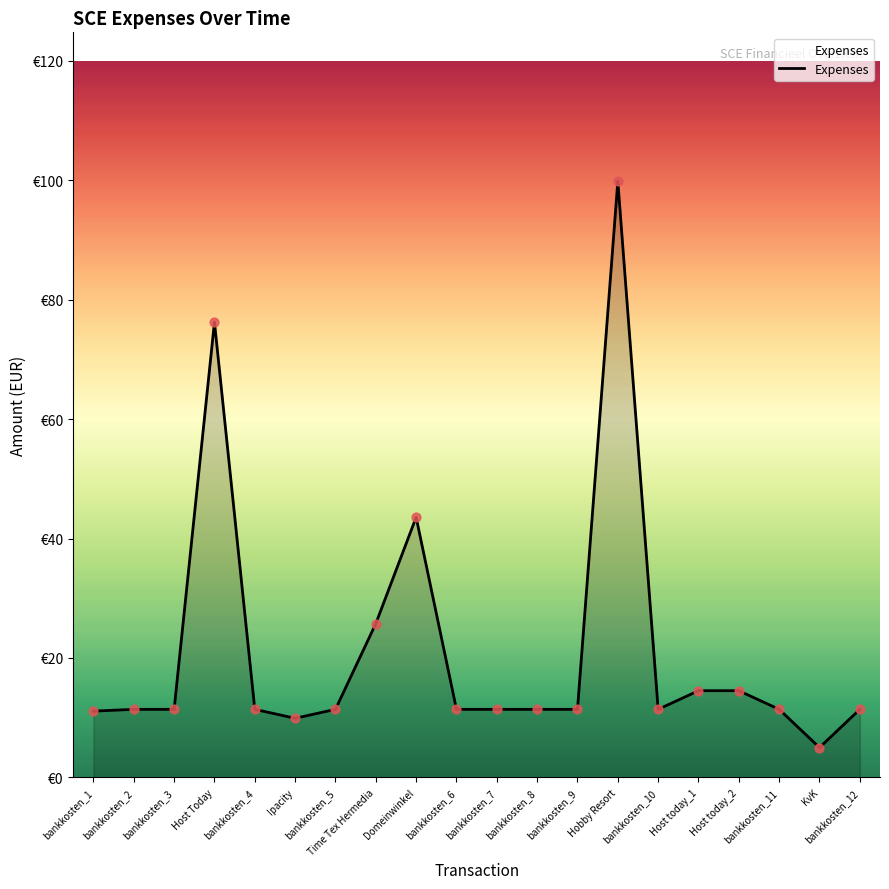

What is the ratio of the value at Hobby Resort to the value at Ipacity?

10.1